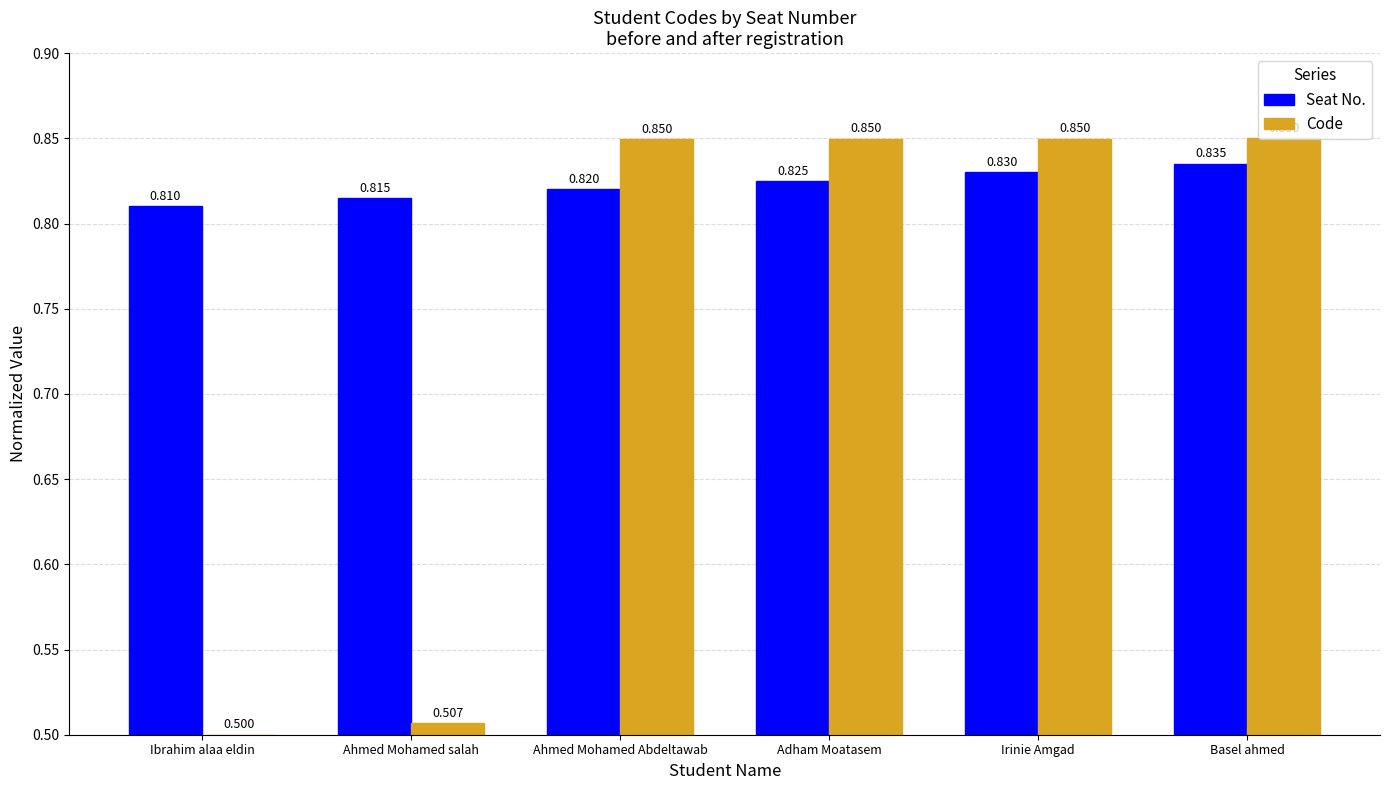

What is the label of the 1st bar from the left?

Ibrahim alaa eldin